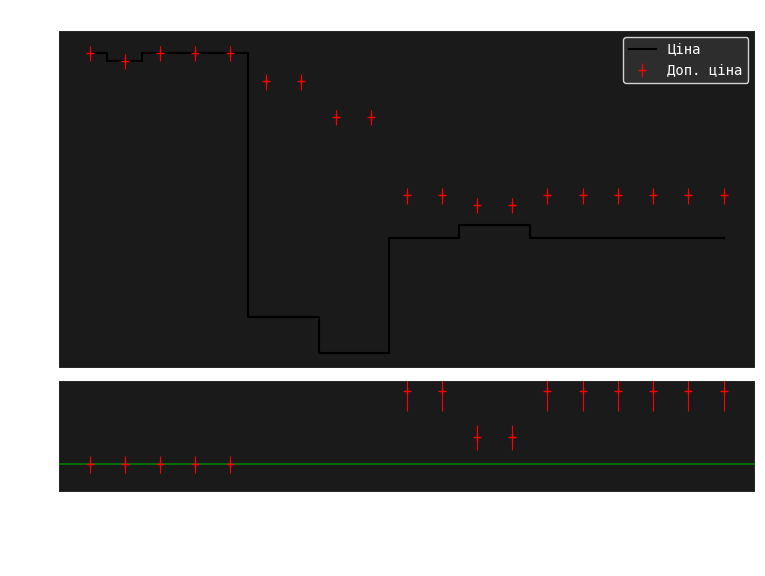

What is the sum of all values?

102188.9